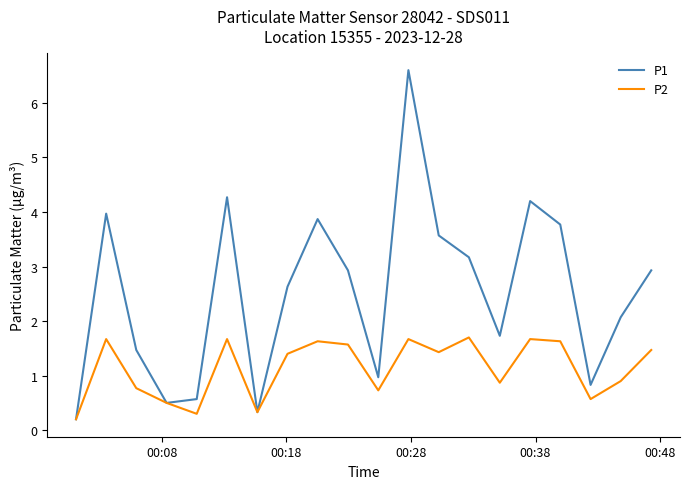

What is the highest value of the P1 series?

6.6